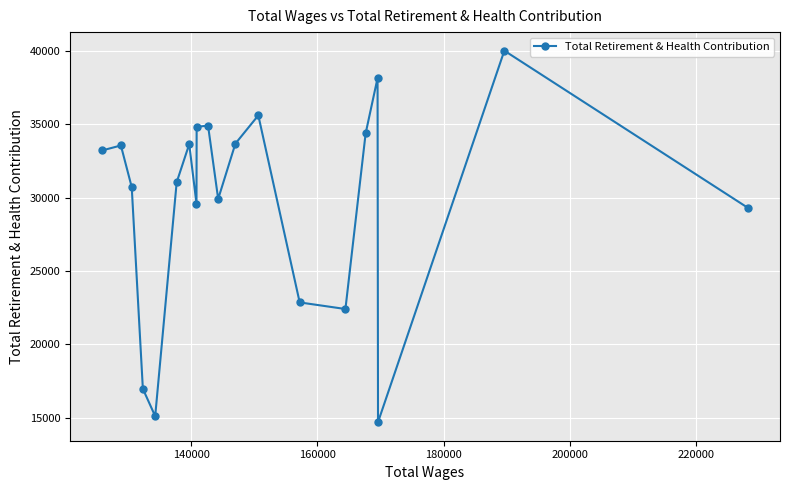

What is the smallest value displayed?

14692